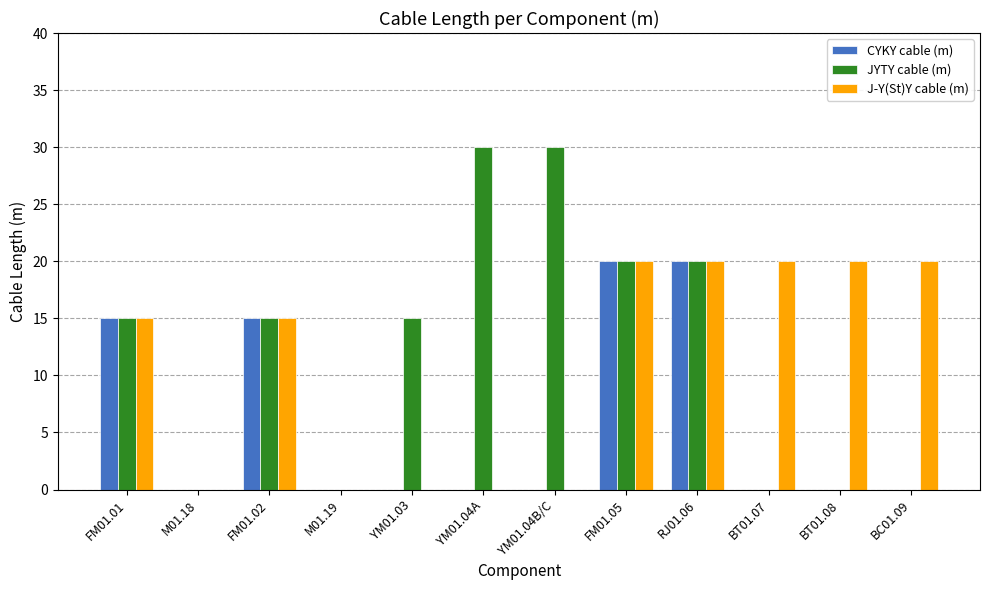

What is the maximum value for J-Y(St)Y cable (m)?

20